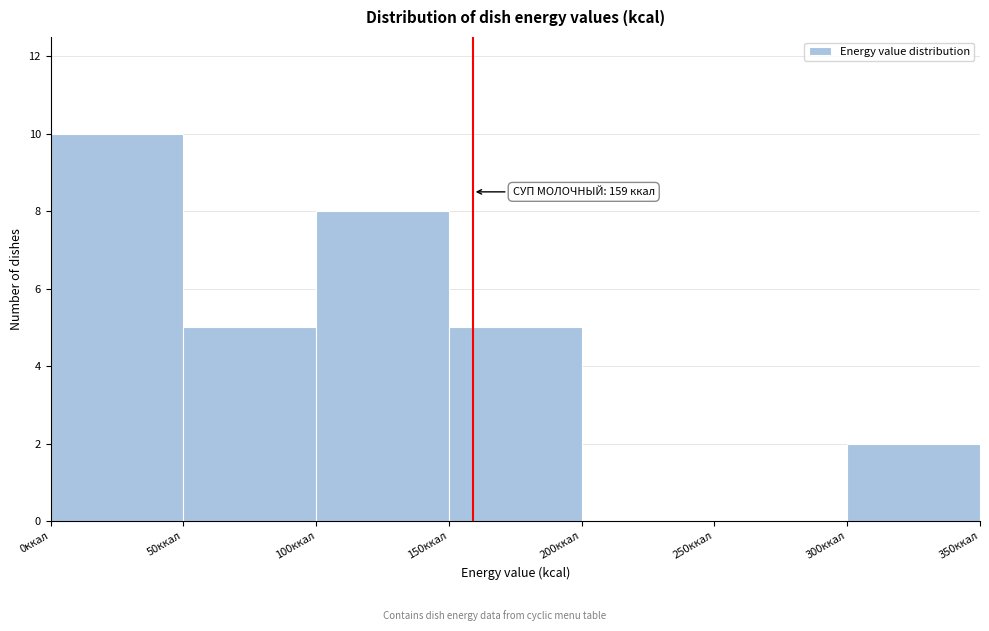

Over which range of the x-axis is the bar tallest?

0 to 50